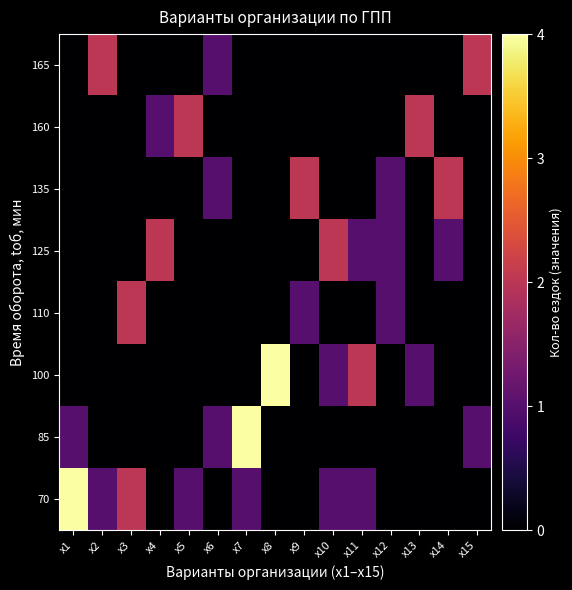

Rank the series at x2 from highest to lowest value.

165, 70, 160, 135, 125, 110, 100, 85